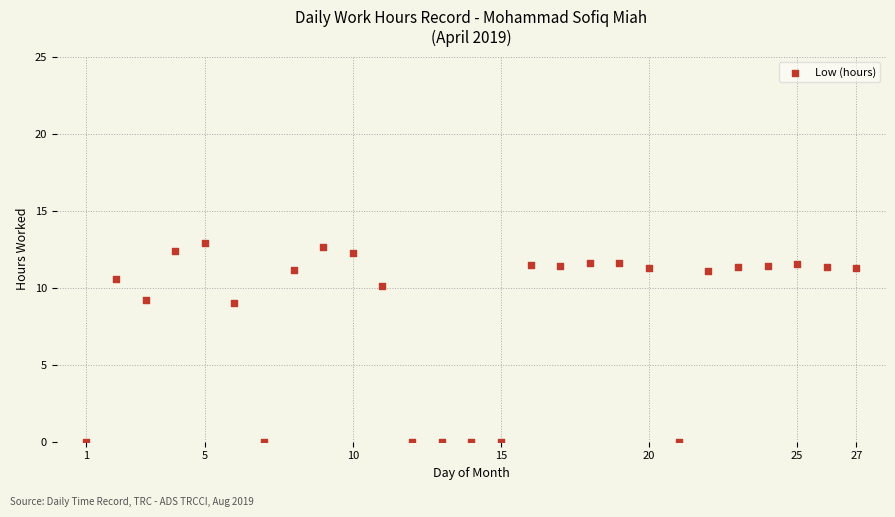

What is the range of Y values (max minus min)?

12.9